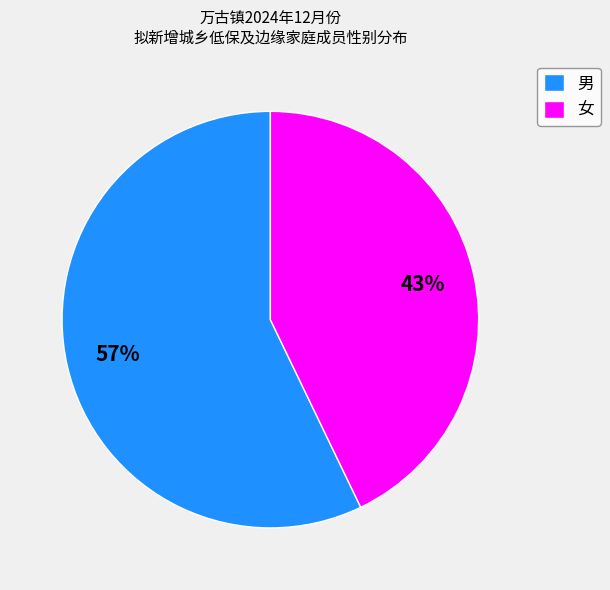

What is the ratio of the value at 男 to the value at 女?

1.3